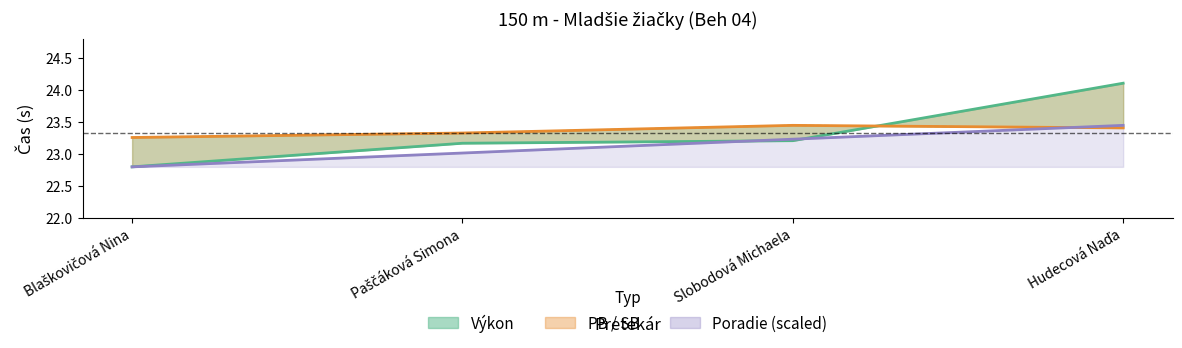

True or false: PB and SB cross at least once.

False